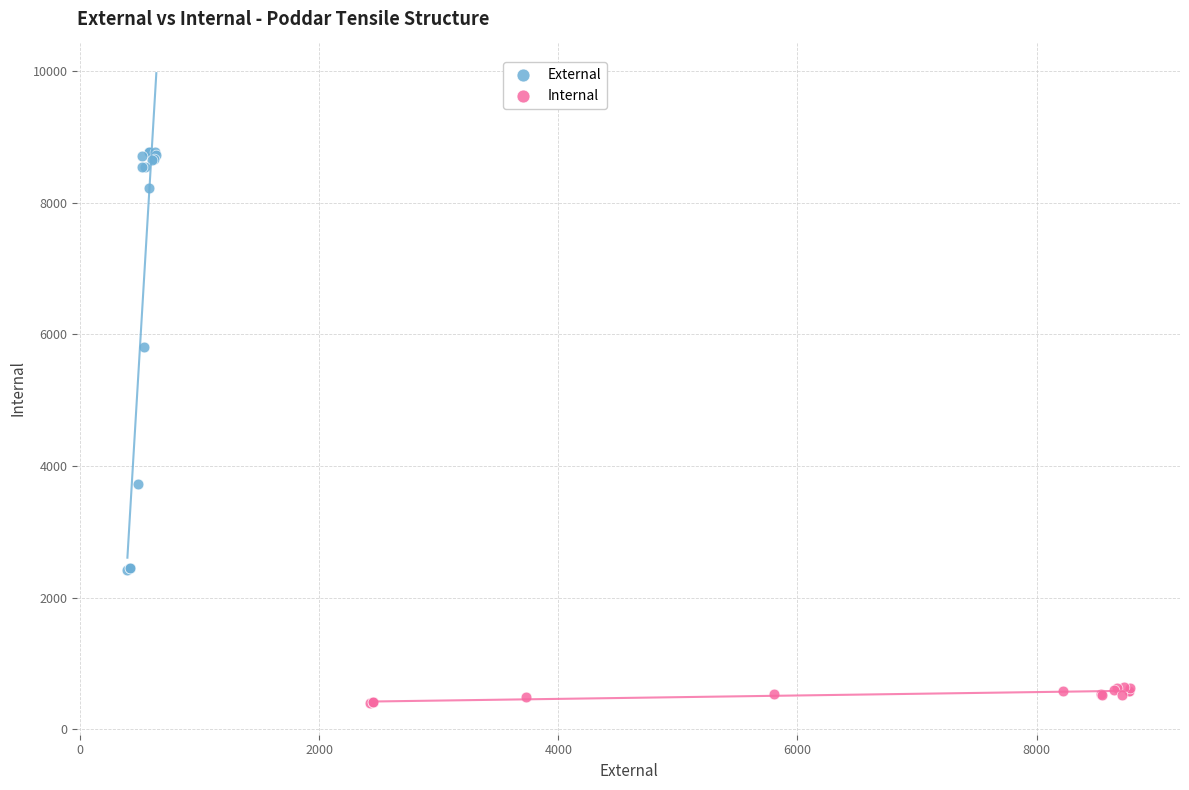

Which series reaches the maximum Y coordinate?

External